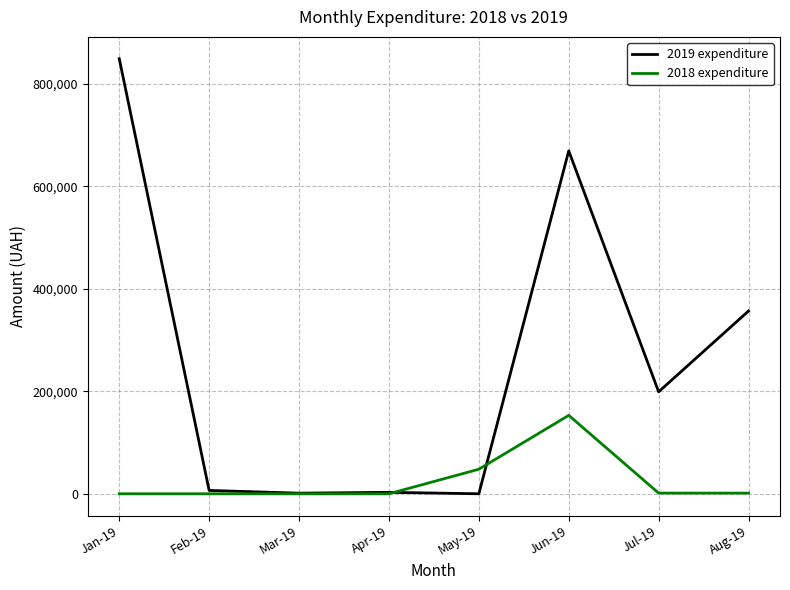

Which series ends up on top after the final intersection of 2018 expenditure and 2019 expenditure?

2019 expenditure